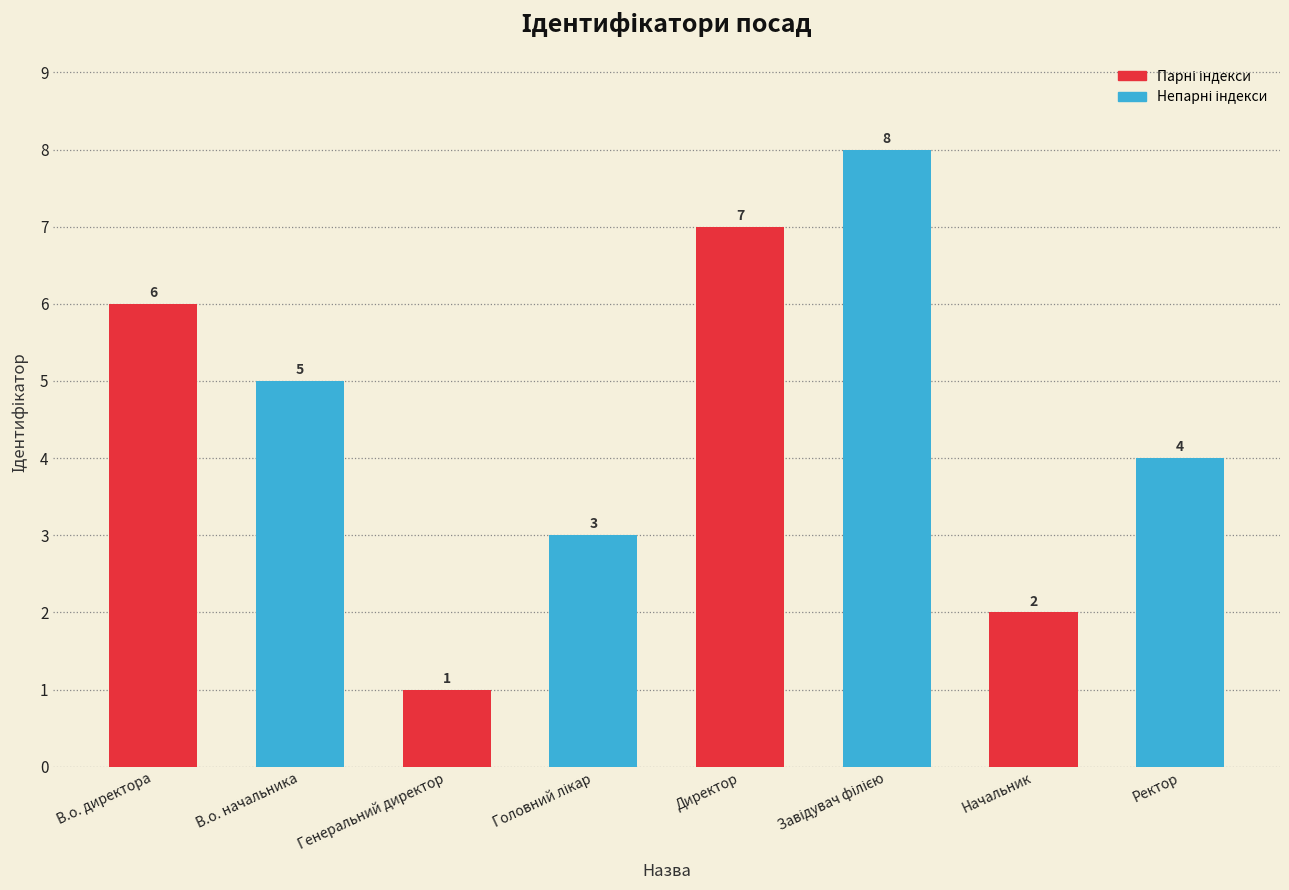

Does the chart contain stacked bars?

No